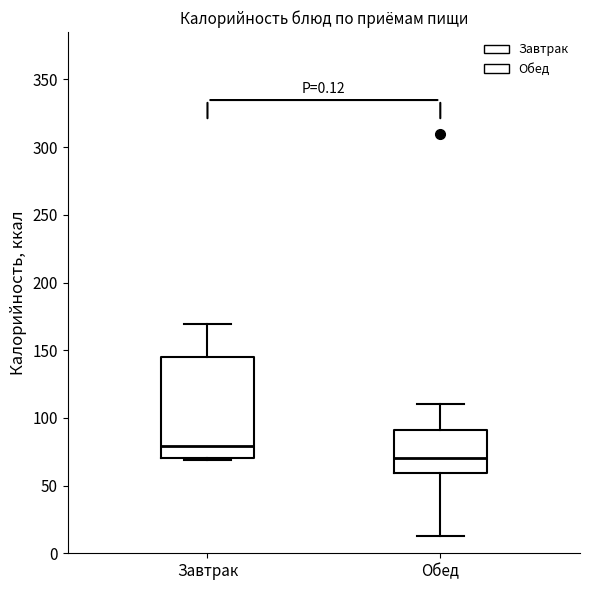

Reading left to right, transcribe this box plot: for each box, give where its median line is, the range the box spans, and where its two whiskers end, as read against the y-axis. The values are not printed on the chart, so give them approximately, as read against the axis.

Завтрак: median 80, box 70 to 145, whiskers 70 to 170
Обед: median 70, box 60 to 90, whiskers 15 to 110